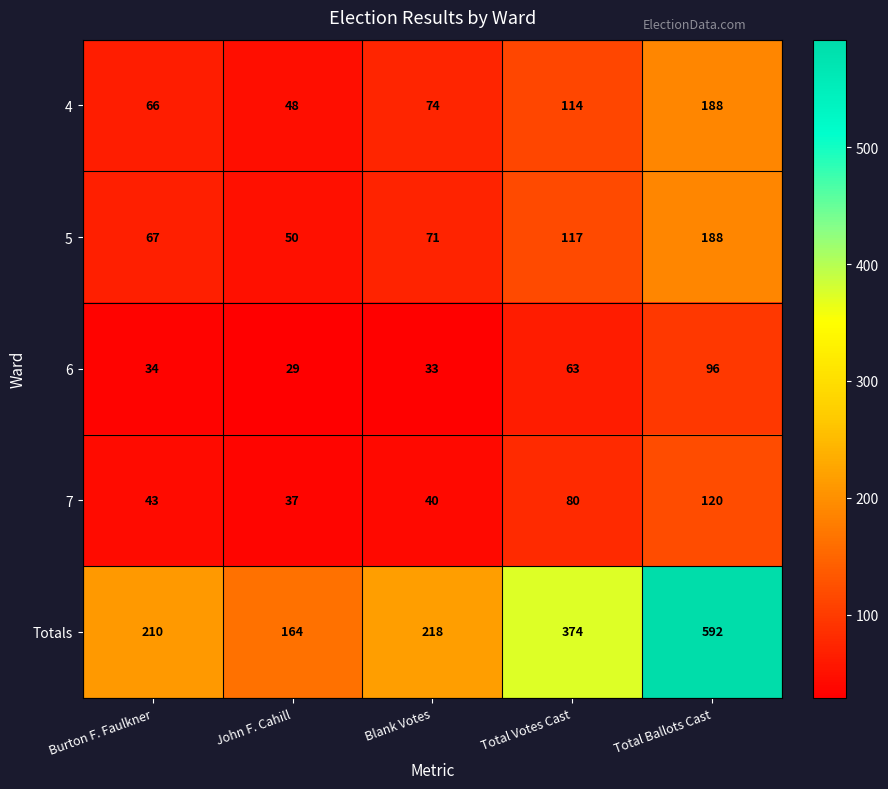

Reading left to right, transcribe all the data shown in this chart.

4: 66	48	74	114	188
5: 67	50	71	117	188
6: 34	29	33	63	96
7: 43	37	40	80	120
Totals: 210	164	218	374	592